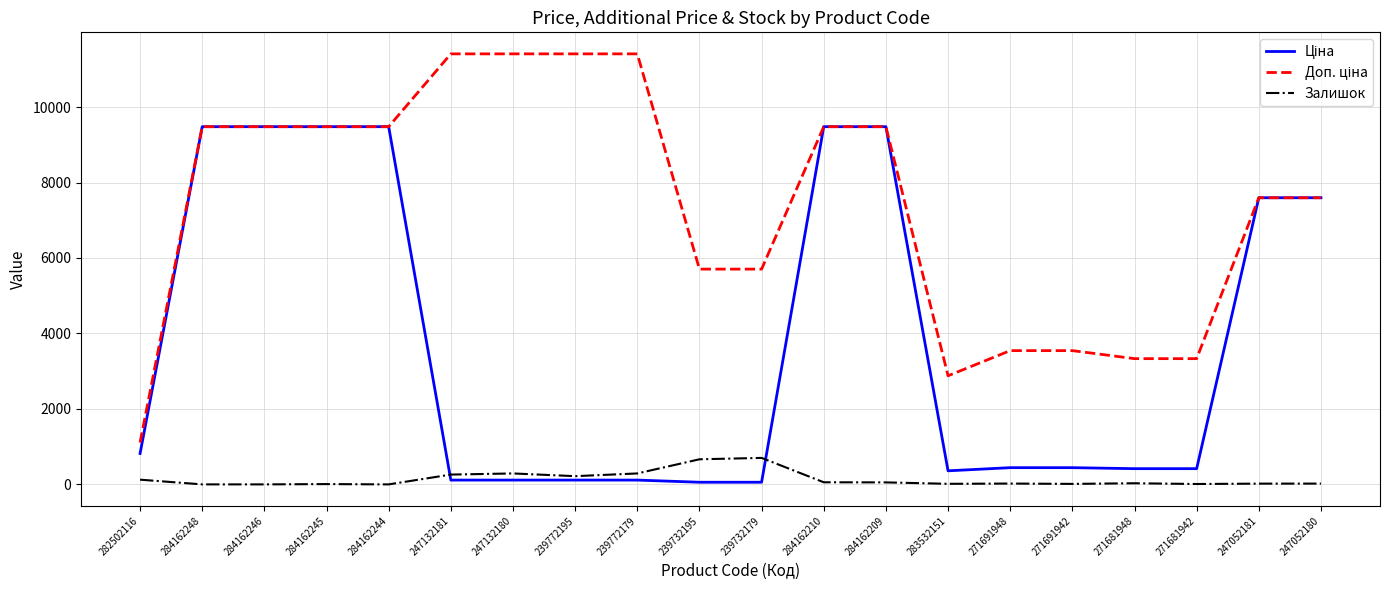

The Залишок series shows 56.0 at 284162210. True or false?

True